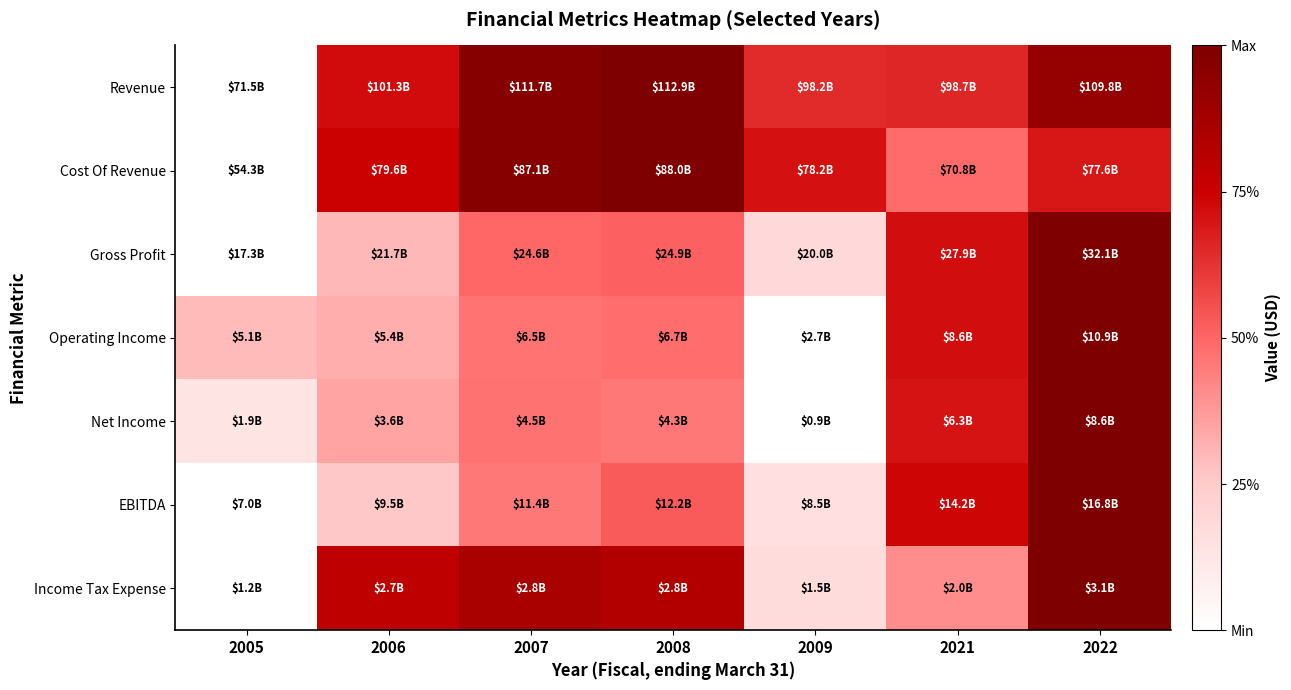

Which category has the lowest value across all series?

2005